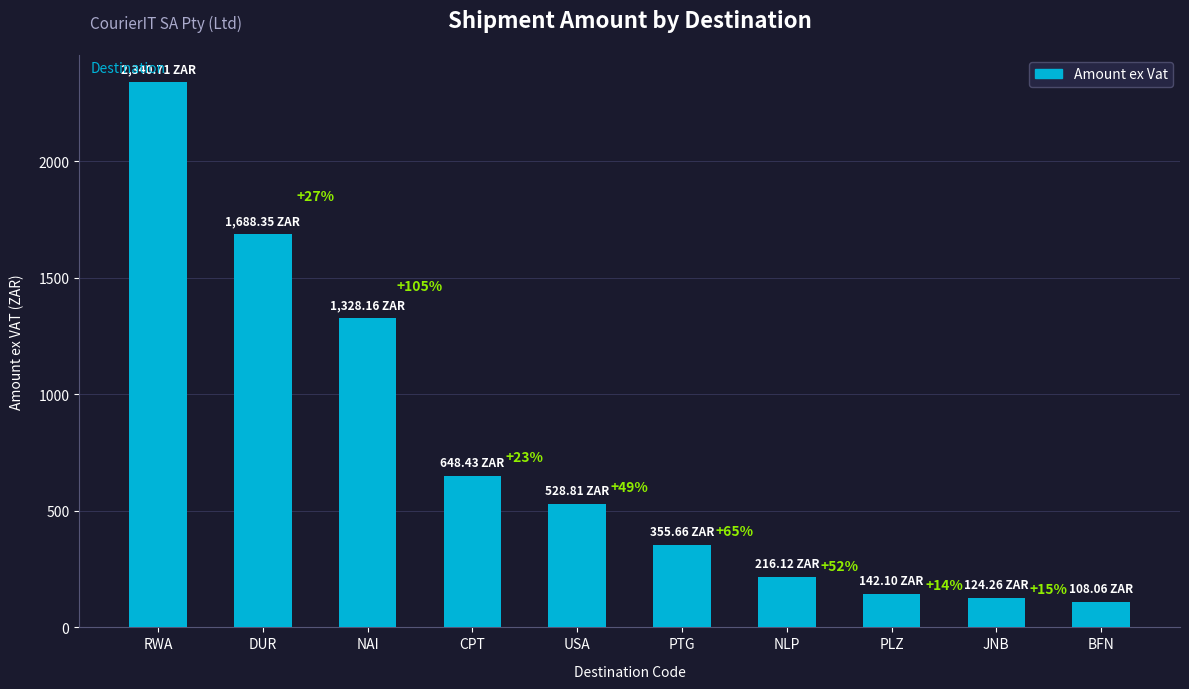

What is the sum of all values?

7480.7